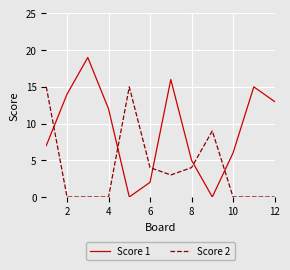

List the series in order of their overall mean, lowest first.

Score 2, Score 1